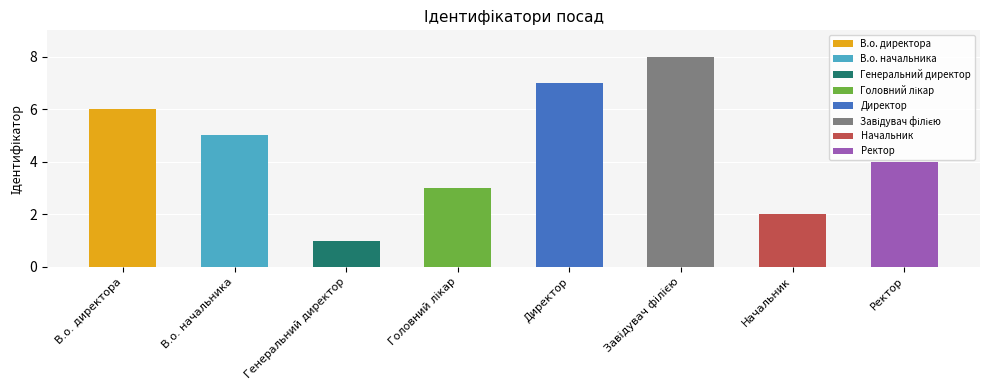

Read the value at Начальник.

2